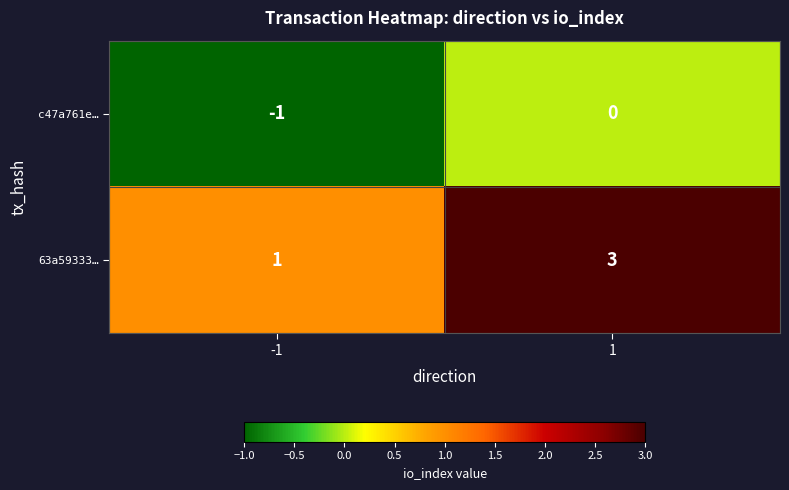

Is it true that 63a59333… equals 4 at 1?

False